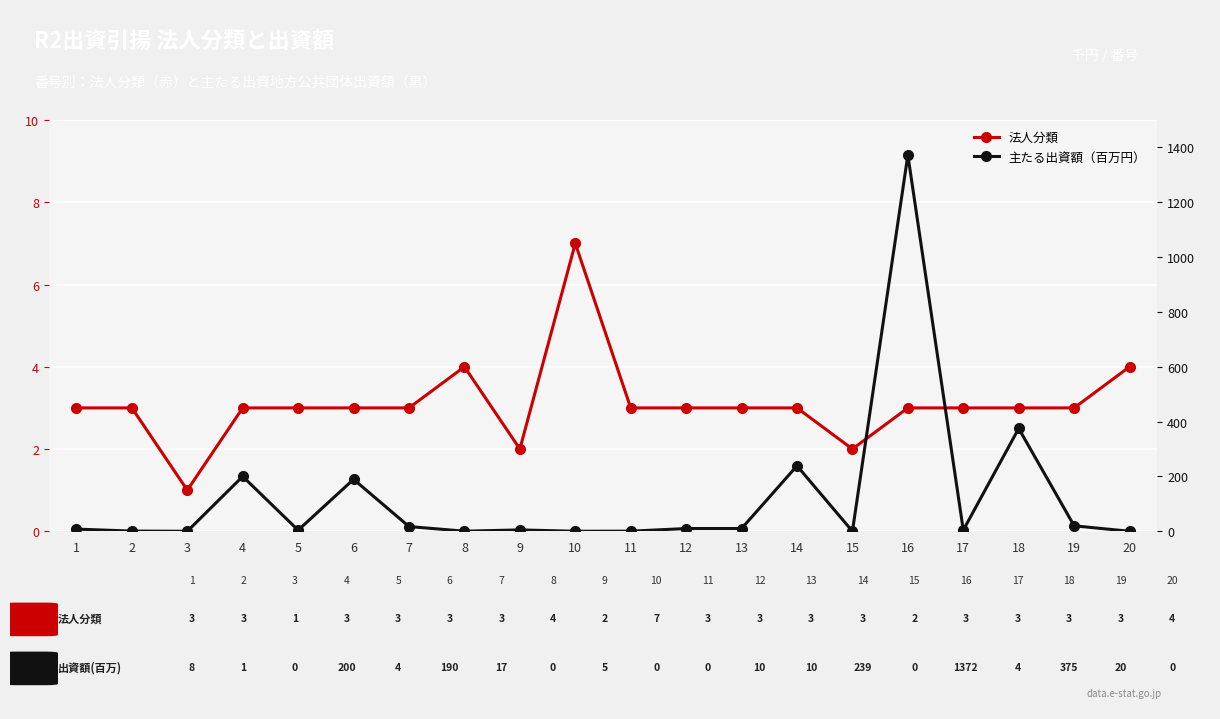

Count the number of categories in the chart.

20